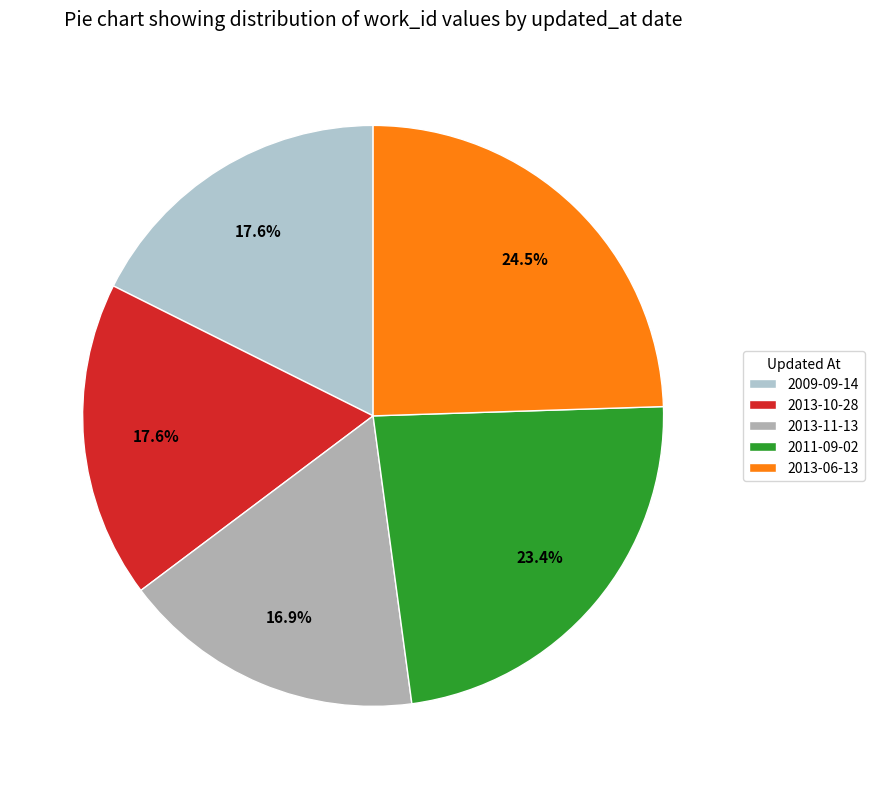

The 2013-06-13 slice represents 32% of the pie. True or false?

False